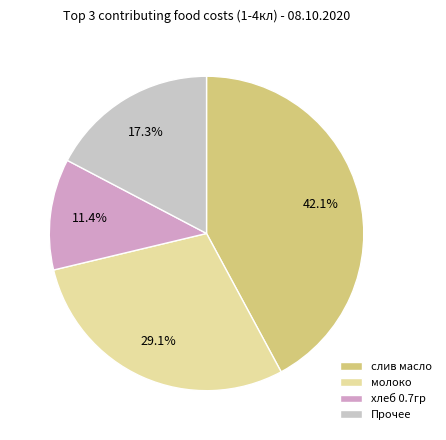

Which slice is the smallest?

хлеб 0.7гр